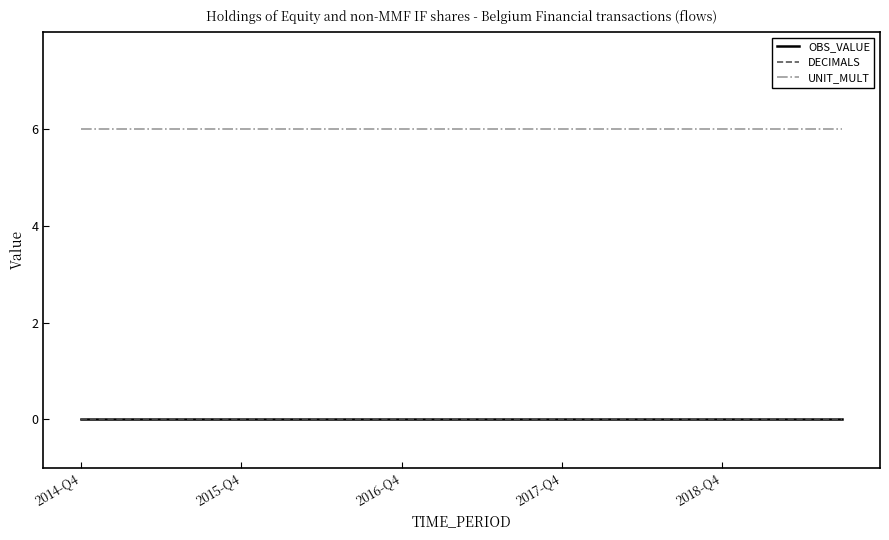

What is the minimum value for UNIT_MULT?

6